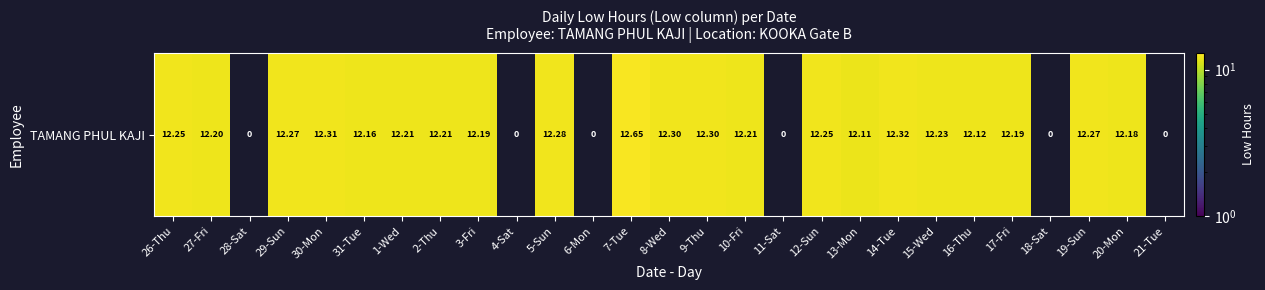

Read the value at 1-Wed.

12.2